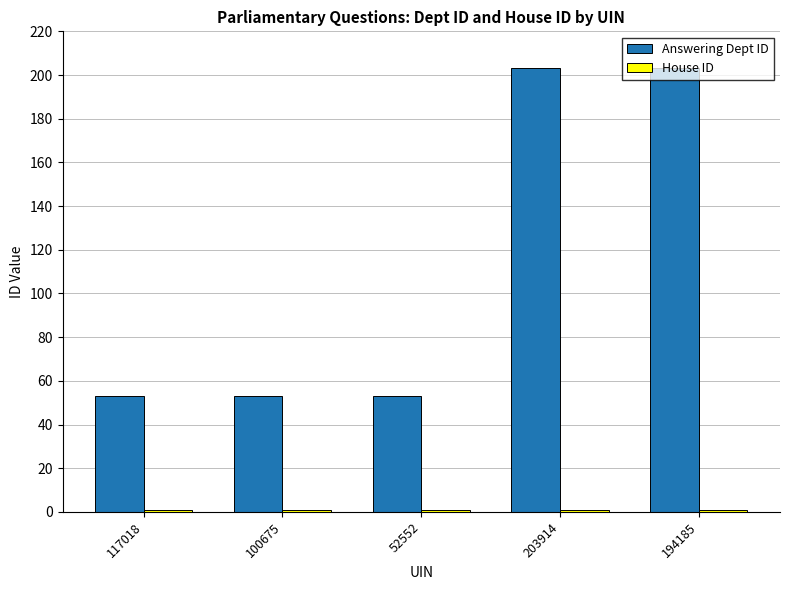

What is the minimum value for Answering Dept ID?

53